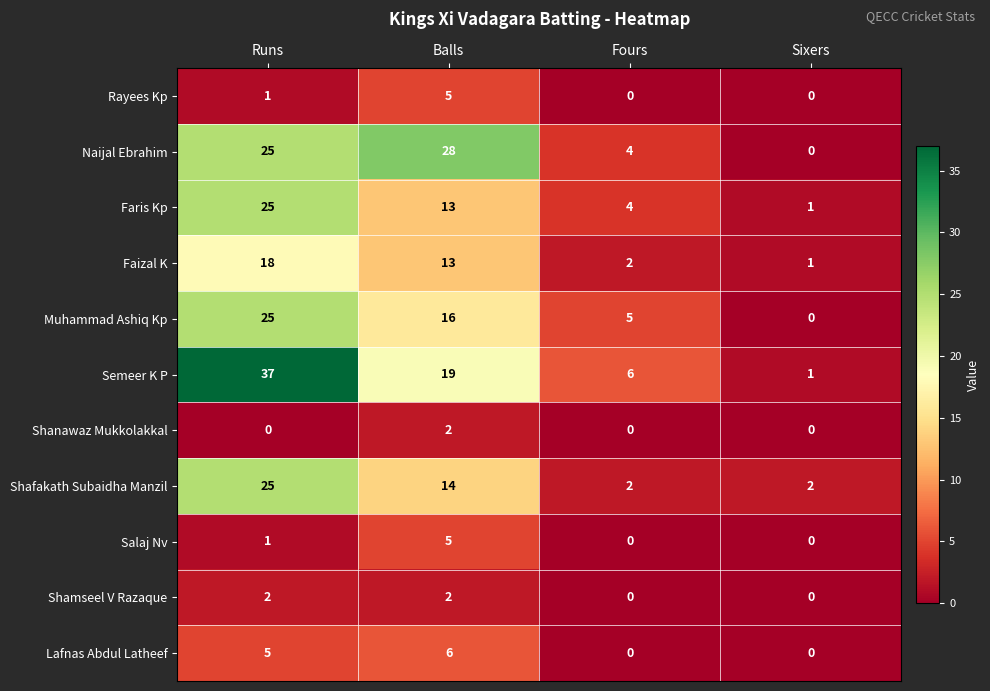

Count the Shafakath Subaidha Manzil values in the range 2 to 25.

4